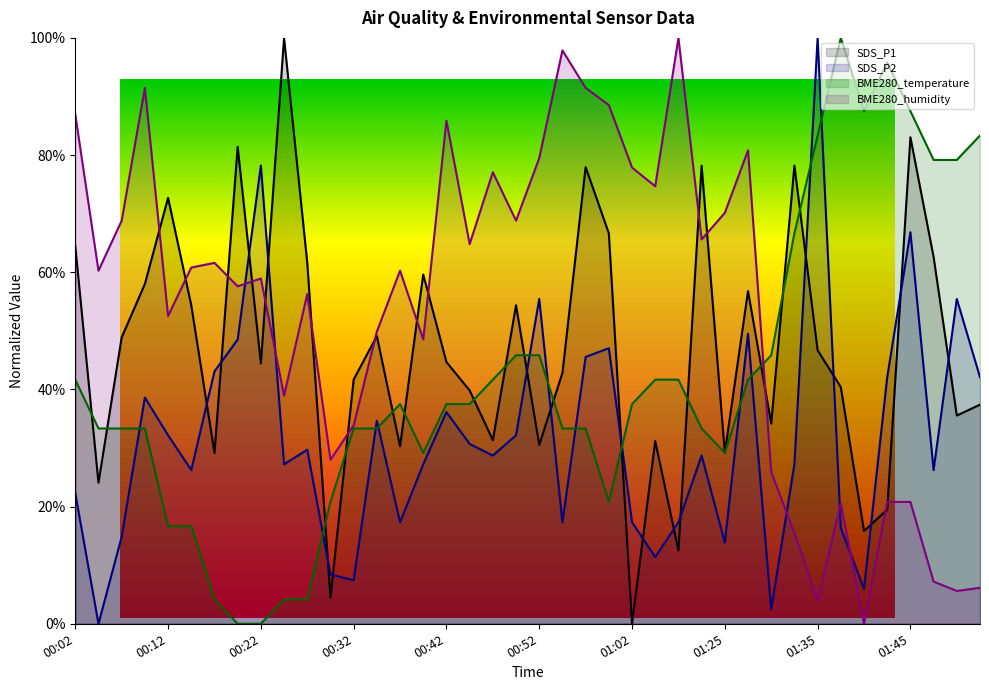

What is the value of the BME280_temperature point at the 29th from the left?

29.2